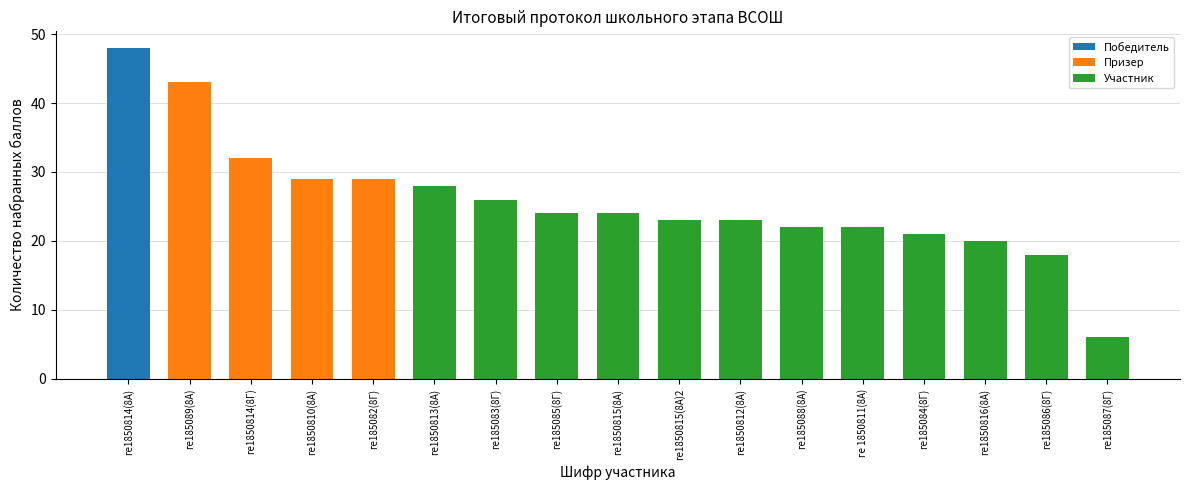

What is the difference between the values at ге1850816(8А) and ге185088(8А)?

2